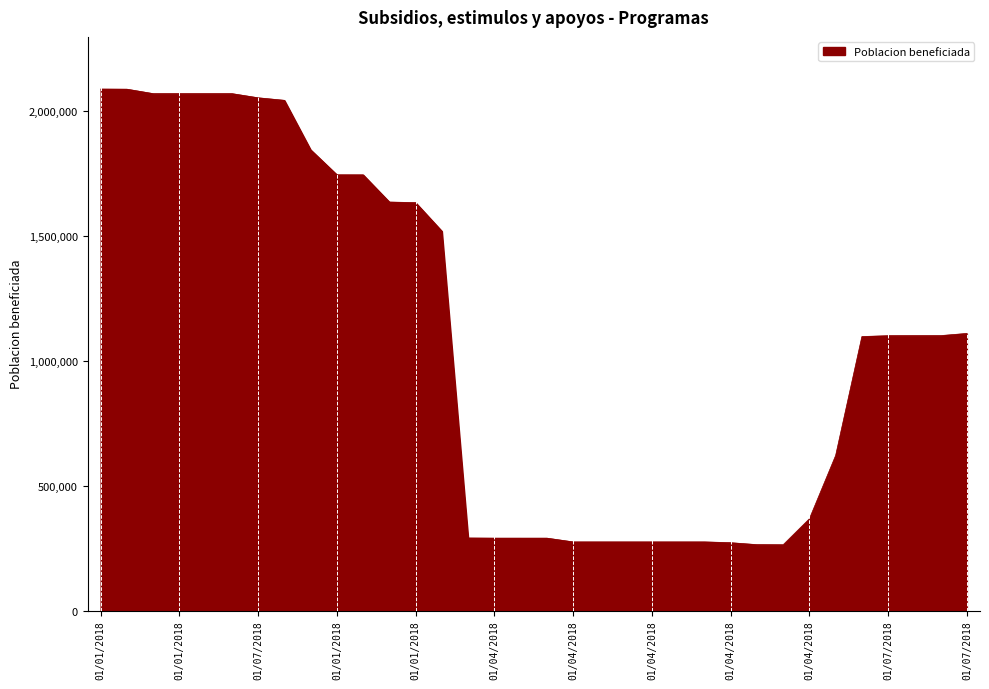

What is the difference between the maximum and minimum values?

1824105